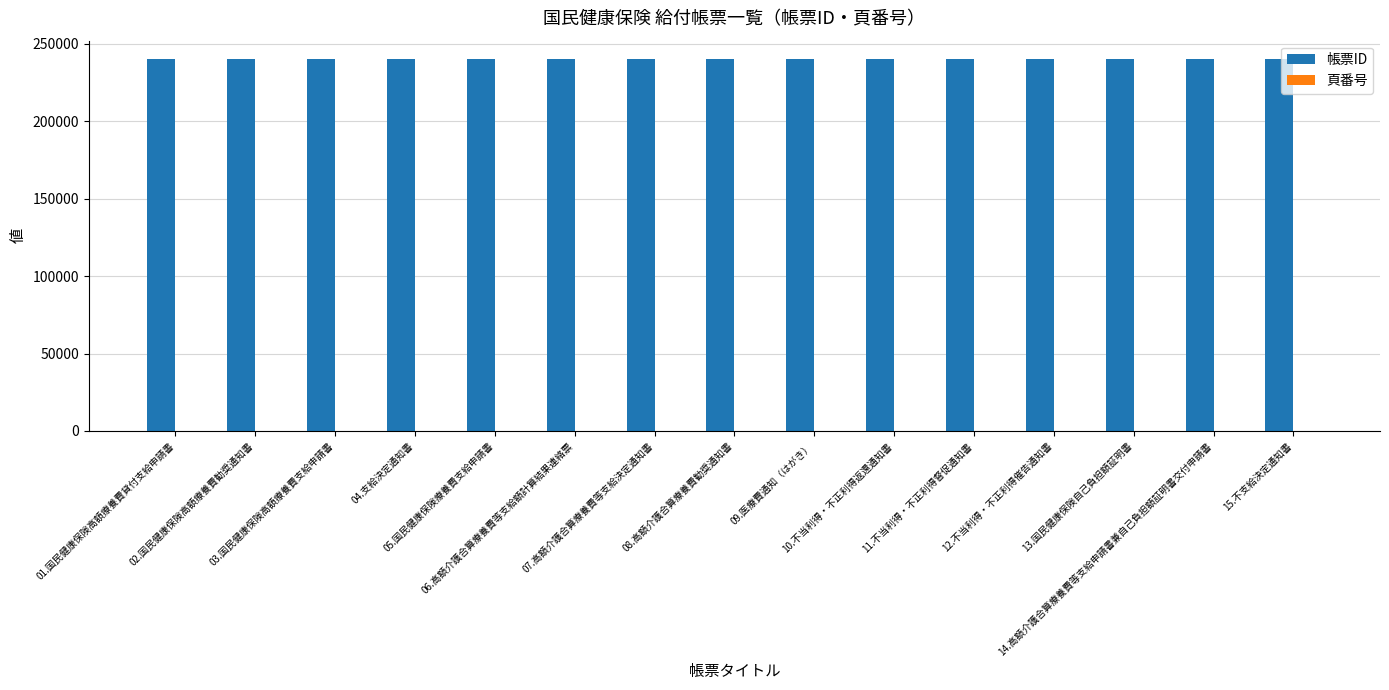

Which series has the largest total across all categories?

帳票ID